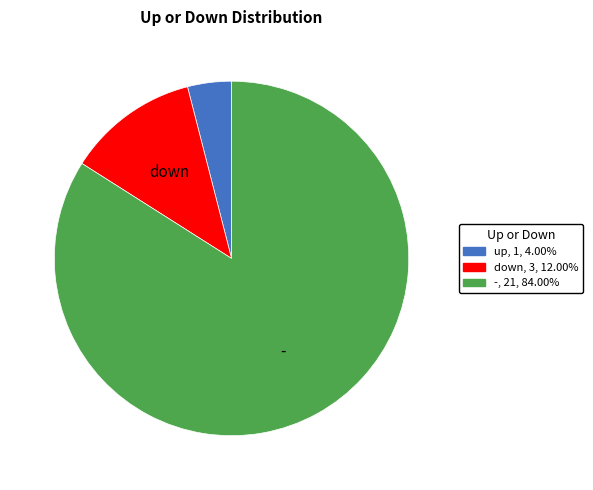

Which has a higher value, down or -?

-